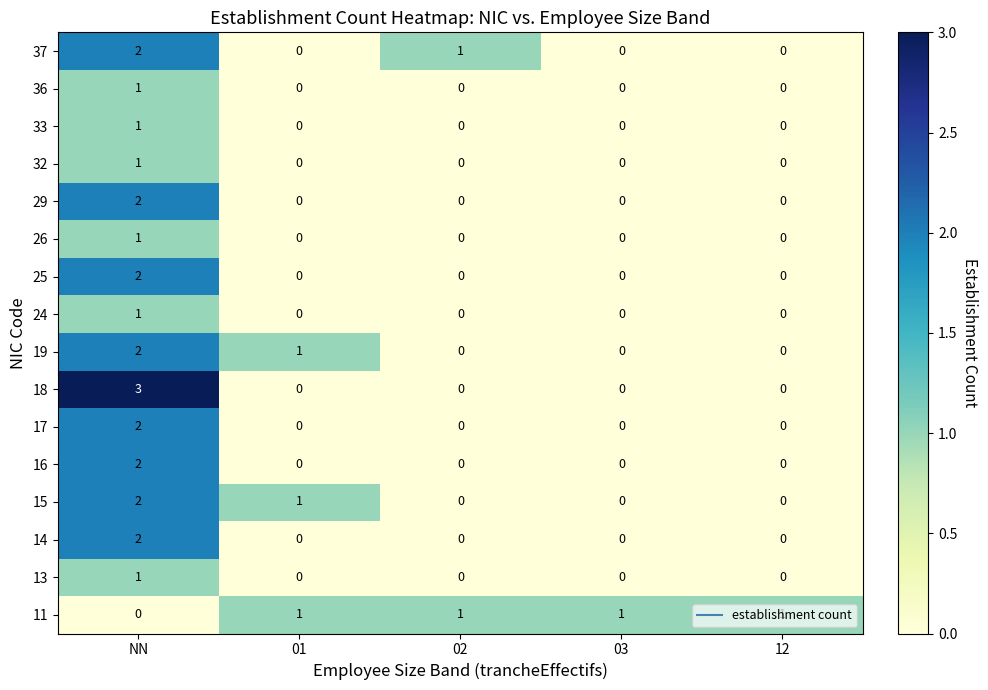

What is the maximum value shown in the chart?

3